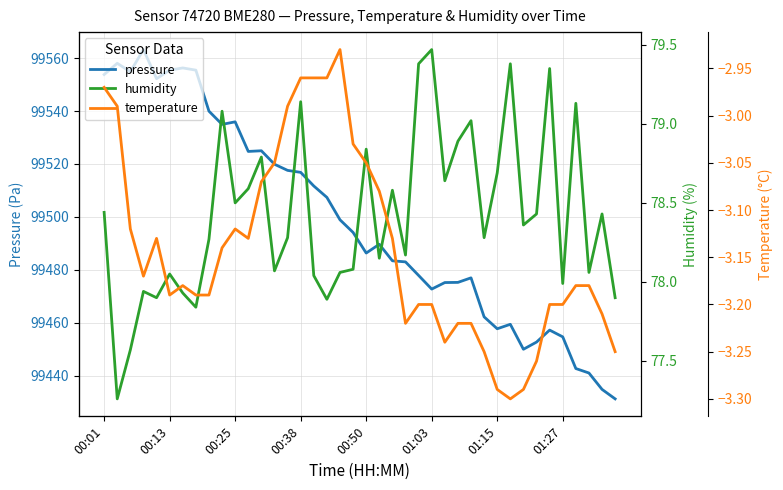

True or false: temperature has more than 0 points higher than both neighbors.

True